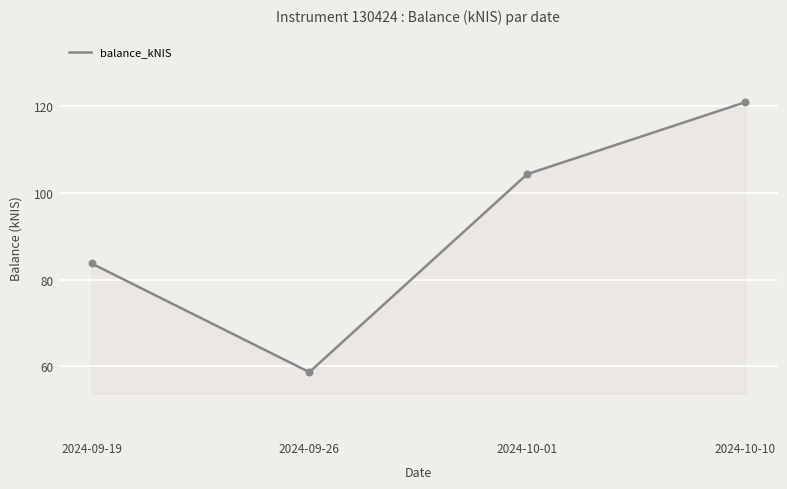

Approximately how many times larger is the value at 2024-09-19 compared to 2024-09-26?

1.4